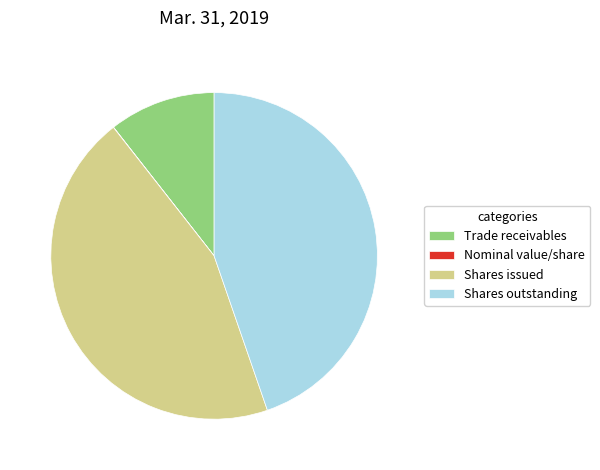

Is Trade receivables the majority of the pie?

No